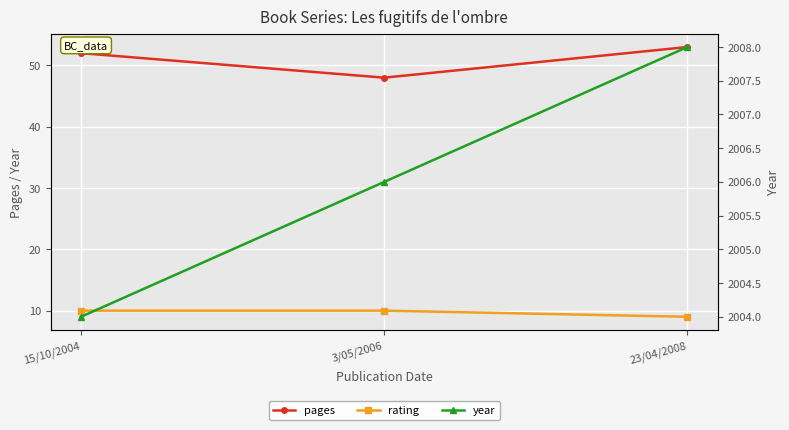

Reading left to right, extract all data points from this chart.

pages: 15/10/2004=52	3/05/2006=48	23/04/2008=53
rating: 15/10/2004=10	3/05/2006=10	23/04/2008=9
year: 15/10/2004=2004	3/05/2006=2006	23/04/2008=2008